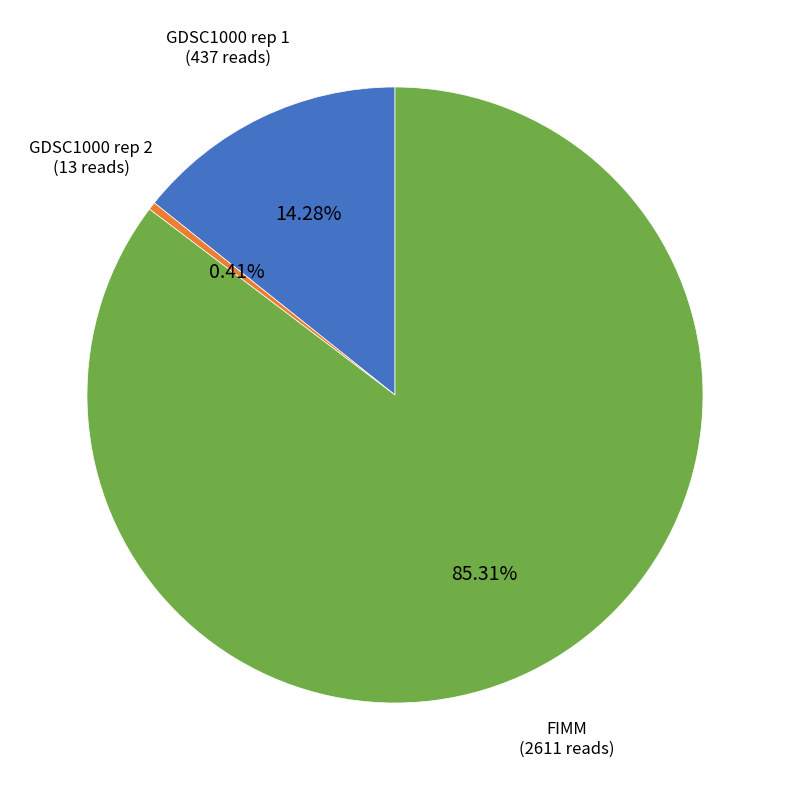

How many segments does this pie chart have?

3